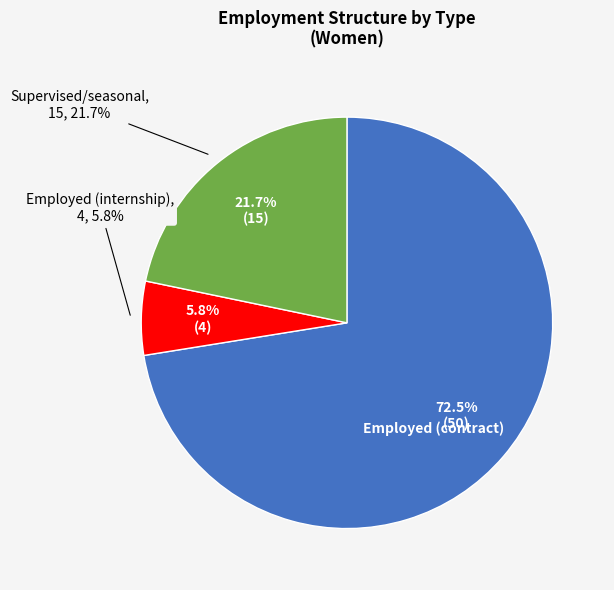

What is the change in value from Employed (internship - Women) to Supervised/seasonal workers (Women)?

+11